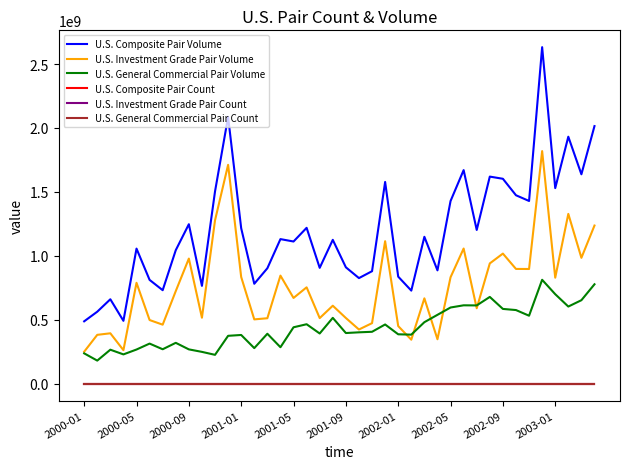

What is the greatest value displayed?

2632166238